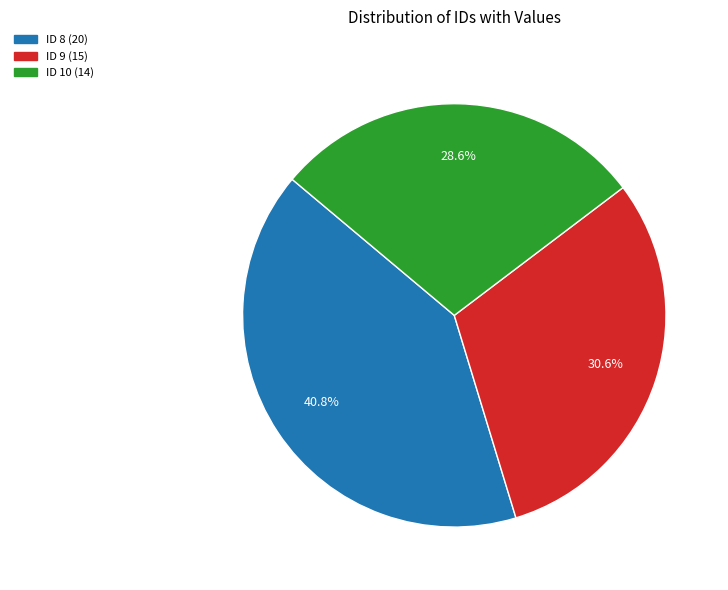

Does any single category account for the majority?

No